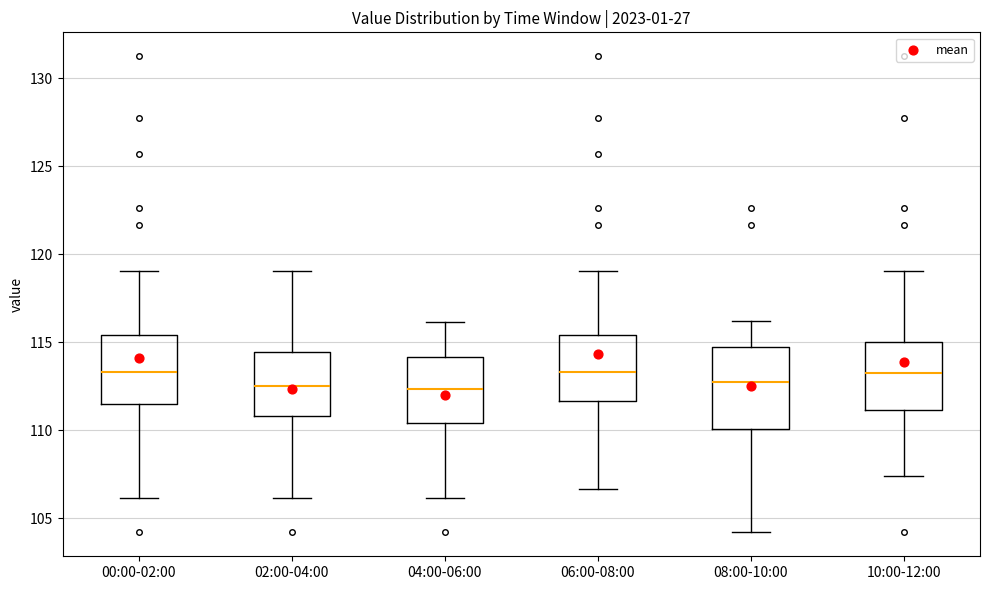

Reading left to right, read every box against the y-axis: the position of its median line, the range the box covers, and the ends of its whiskers. The values are not printed on the chart, so give them approximately, as read against the axis.

00:00-02:00: median 113.5, box 111.5 to 115.5, whiskers 106.0 to 119.0
02:00-04:00: median 112.5, box 111.0 to 114.5, whiskers 106.0 to 119.0
04:00-06:00: median 112.5, box 110.5 to 114.0, whiskers 106.0 to 116.0
06:00-08:00: median 113.5, box 111.5 to 115.5, whiskers 106.5 to 119.0
08:00-10:00: median 113.0, box 110.0 to 114.5, whiskers 104.0 to 116.0
10:00-12:00: median 113.5, box 111.0 to 115.0, whiskers 107.5 to 119.0